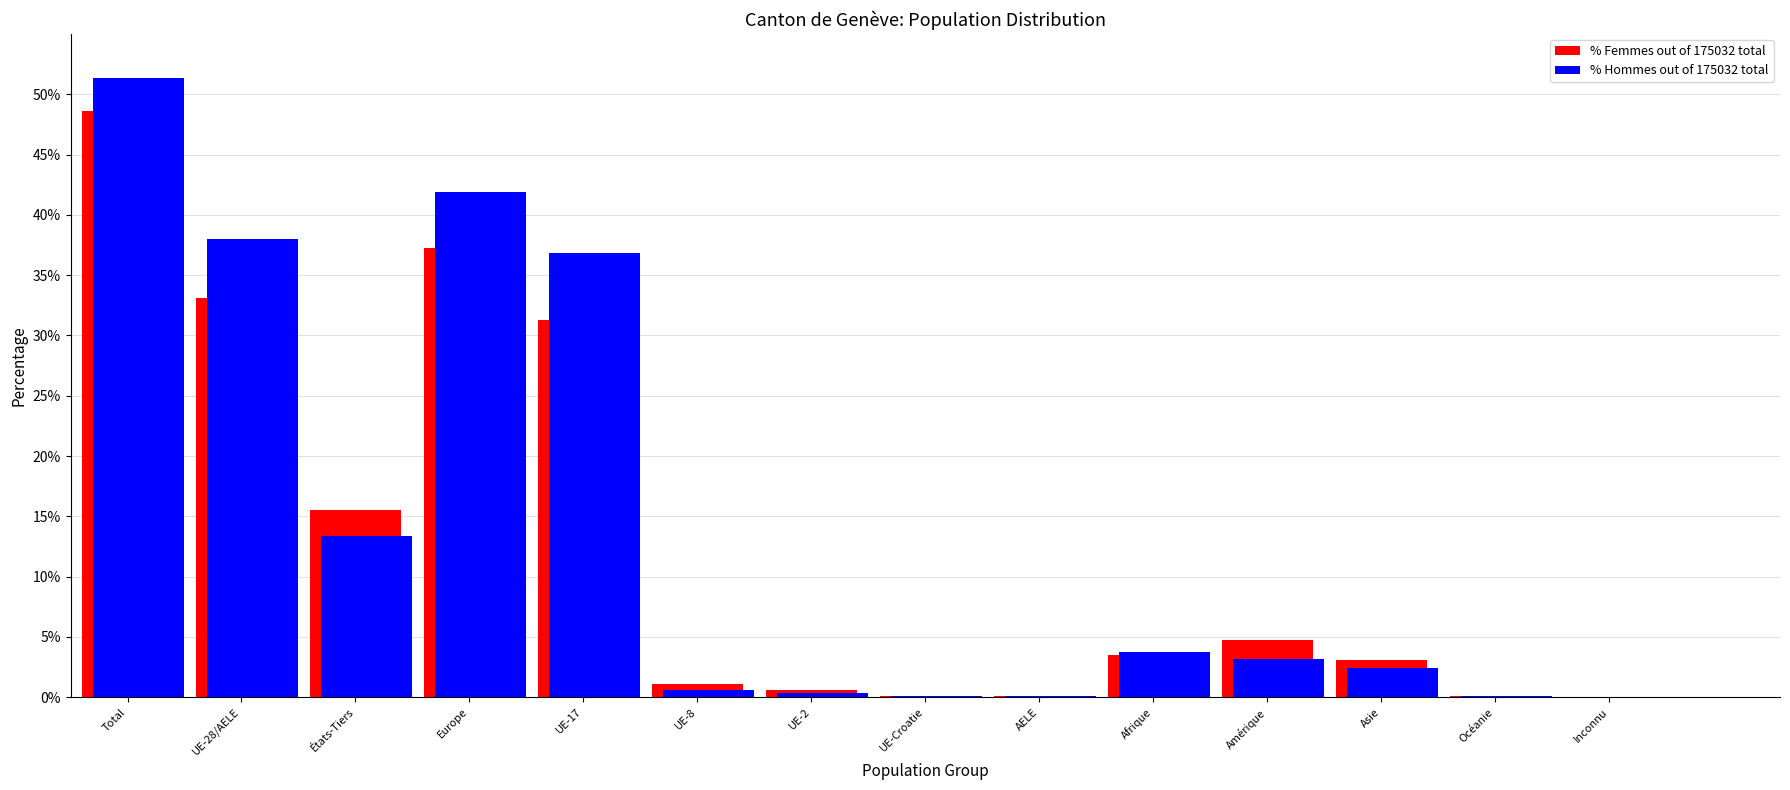

Which category has the highest value in the % Femmes out of 175032 total series?

Total